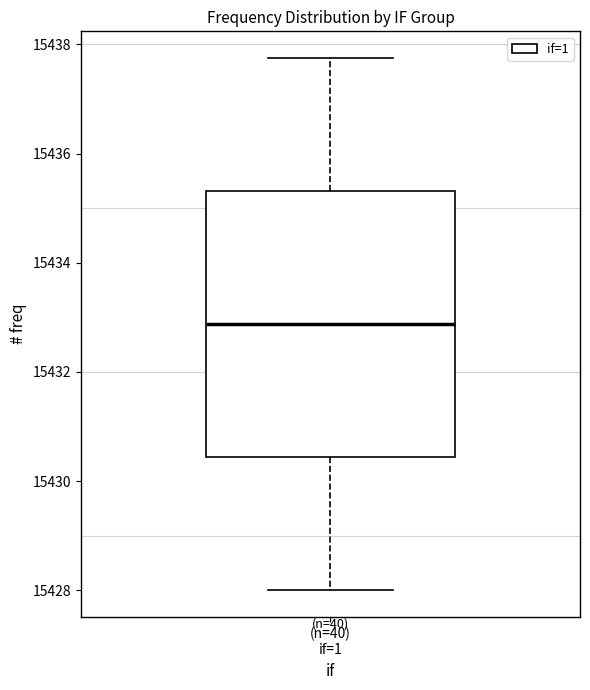

Transcribe this box plot: give where the median line is, the range the box spans, and where the two whiskers end, as read against the y-axis. The values are not printed on the chart, so give them approximately, as read against the axis.

median 15432.8, box 15430.4 to 15435.4, whiskers 15428.0 to 15437.8